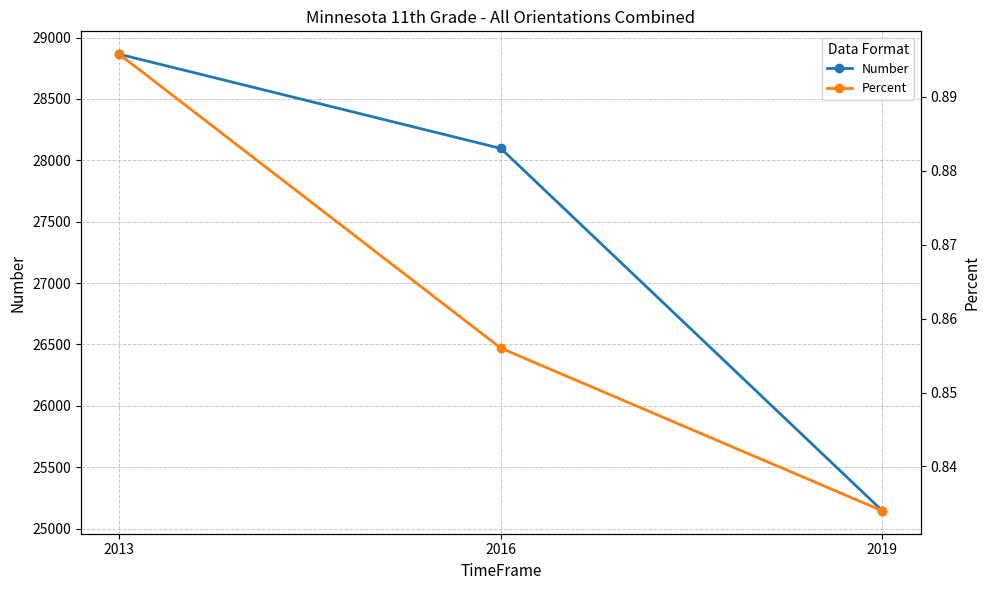

Is it true that Number equals 16314.4 at 2019?

False